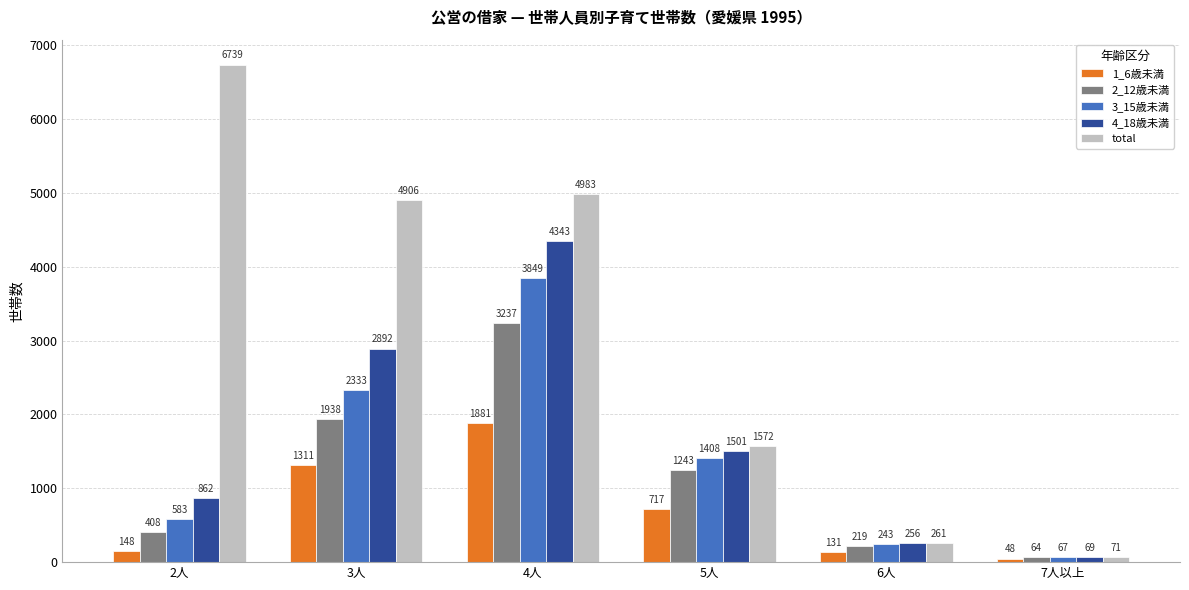

What position from the left is 5人?

4